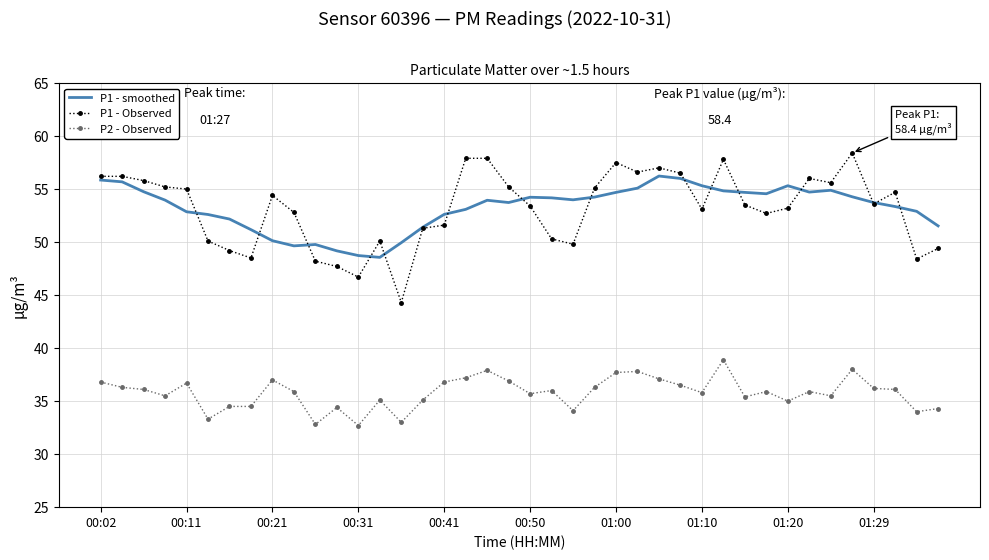

List the series in order of their peak value, lowest first.

P2 - Observed, P1 - smoothed, P1 - Observed